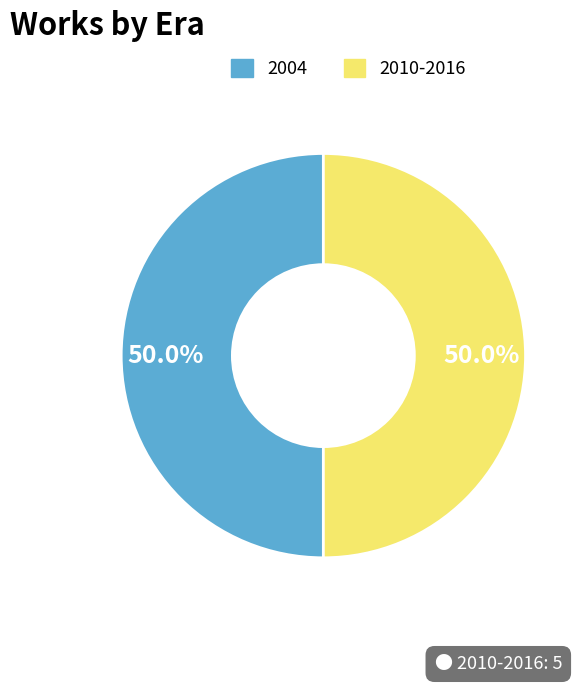

What is the total percentage of 2004 and 2010-2016?

100.0%